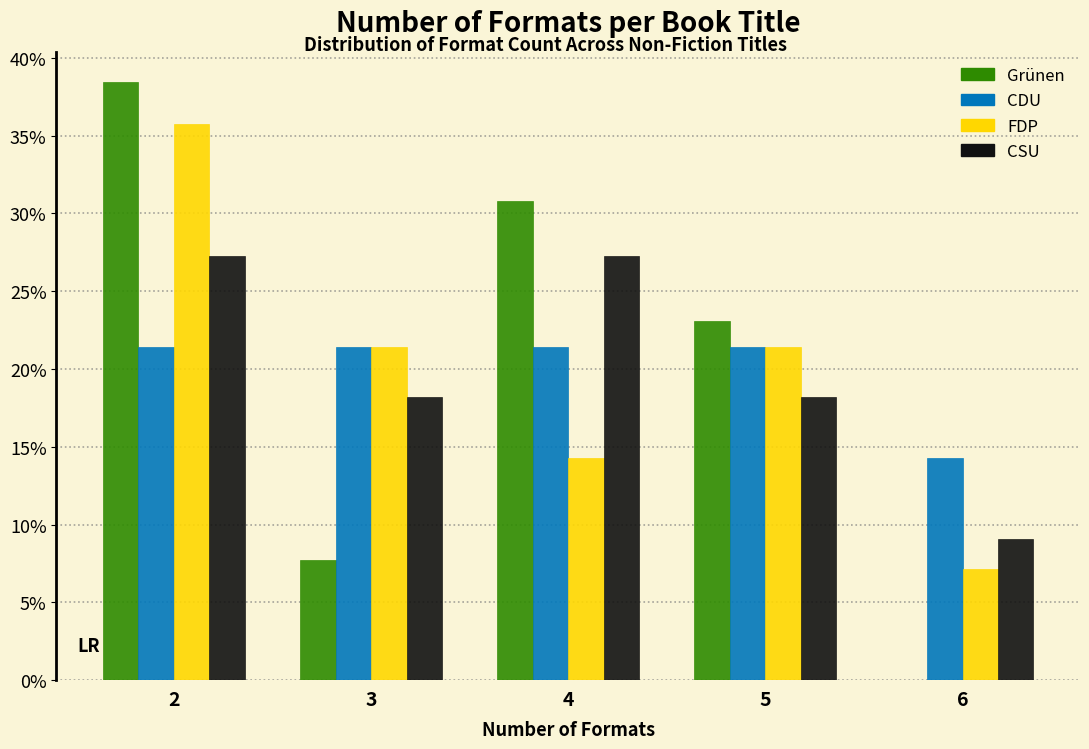

Reading left to right, list all the values displayed in this chart.

Grünen: 2=38.5	3=7.7	4=30.8	5=23.1	6=0.0
CDU: 2=21.4	3=21.4	4=21.4	5=21.4	6=14.3
FDP: 2=35.7	3=21.4	4=14.3	5=21.4	6=7.1
CSU: 2=27.3	3=18.2	4=27.3	5=18.2	6=9.1